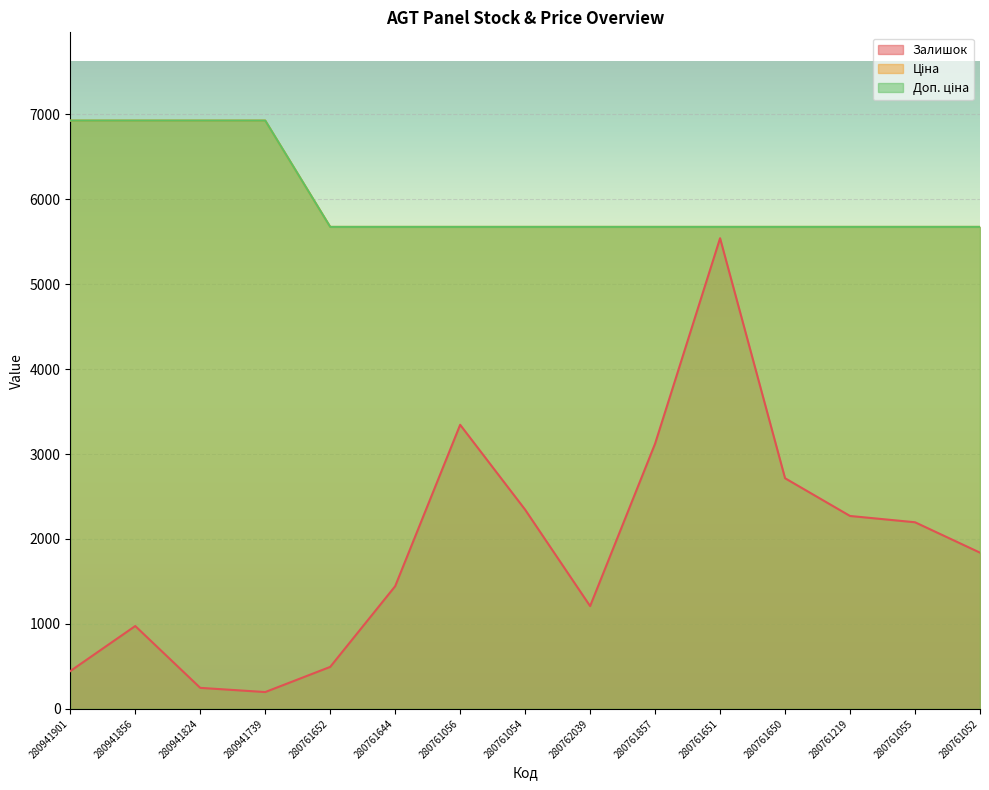

The value of Залишок at 280761857 is 4362.5. True or false?

False